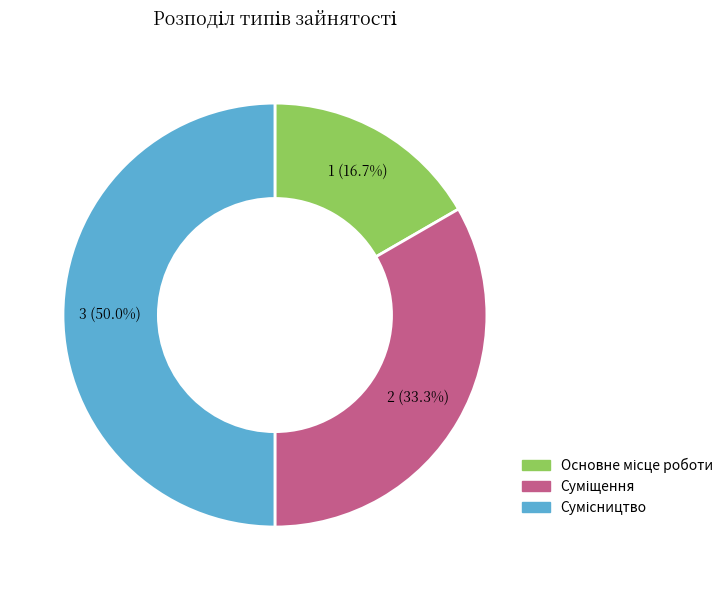

Is the sum of Суміщення and Основне місце роботи greater than half?

No